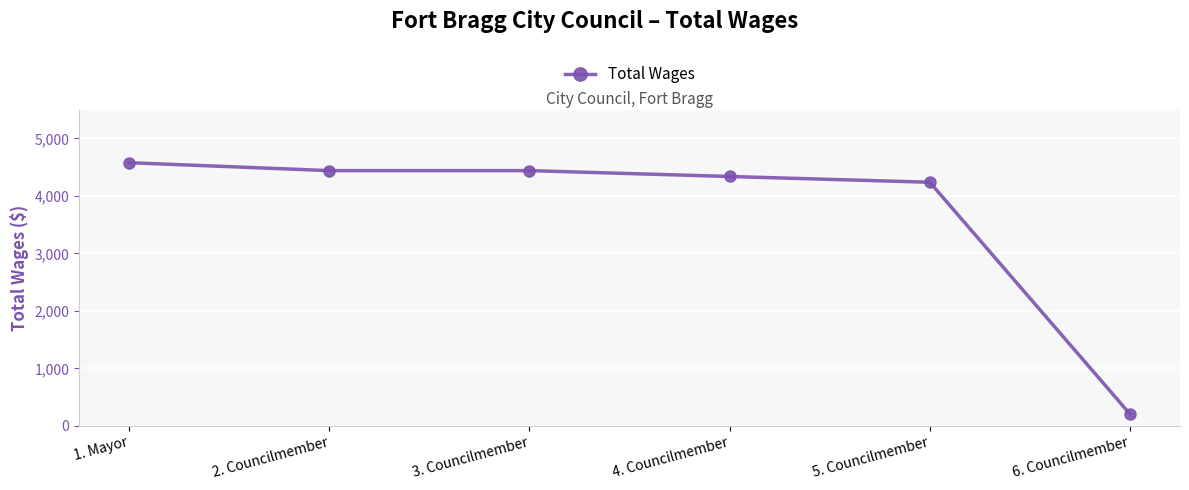

What is the label of the 1st point from the left?

1. Mayor